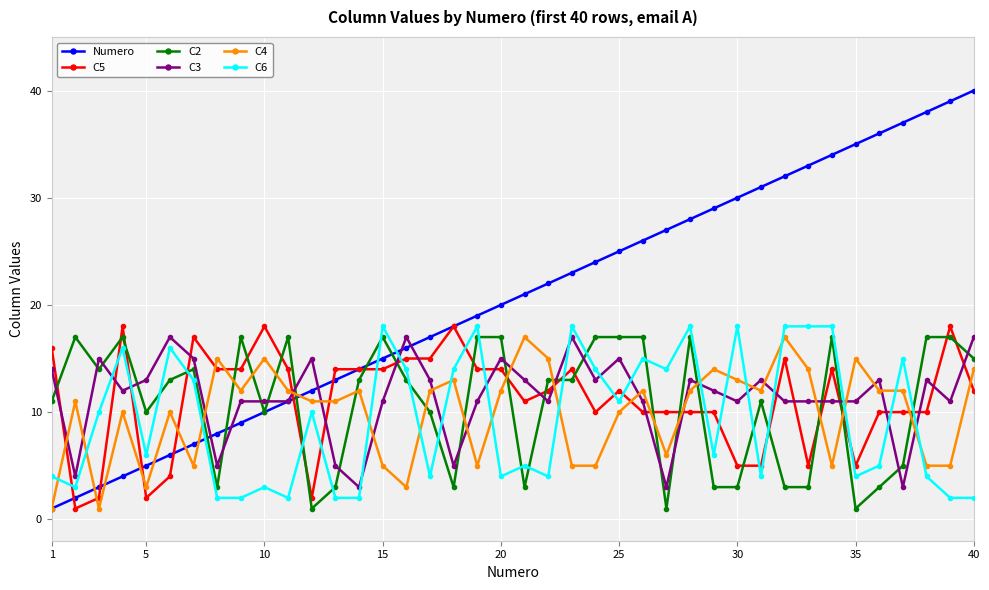

What is the difference between the second highest and minimum values in the C2 series?

16